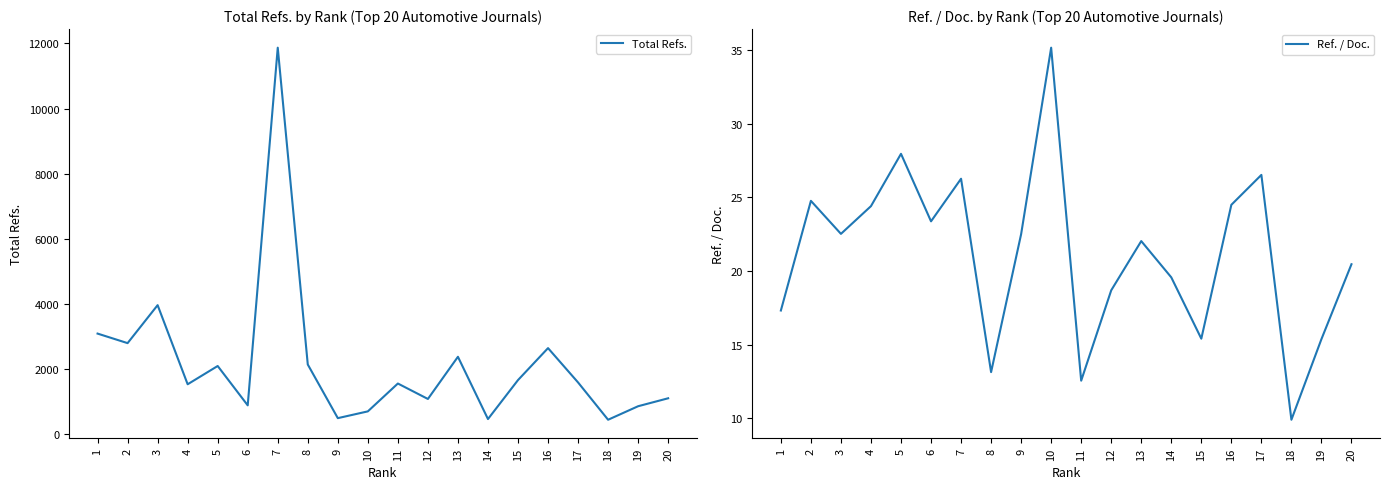

Which series has the widest spread of values?

Total Refs.